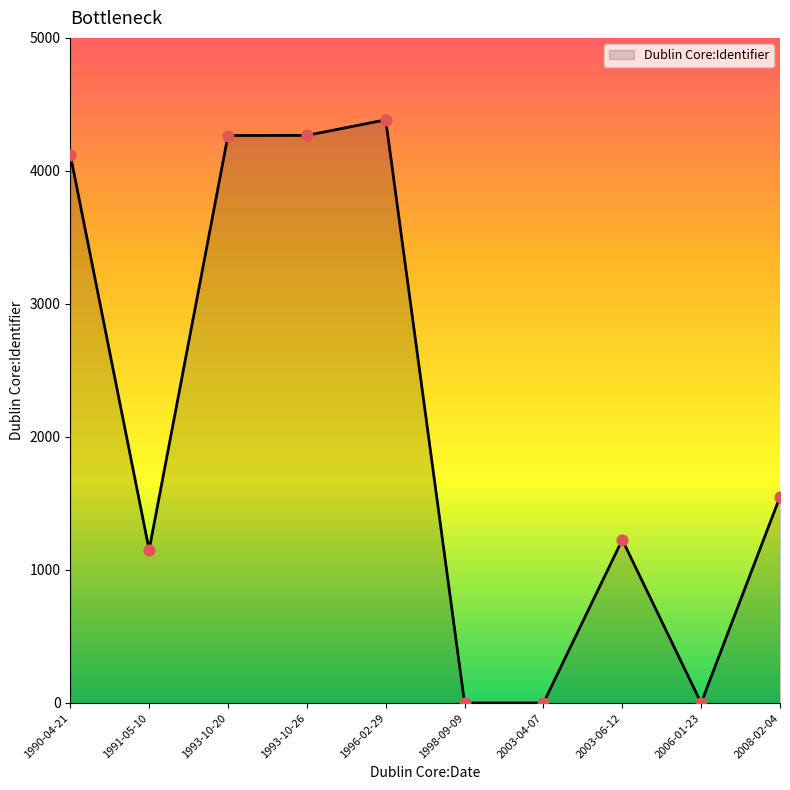

Which has a higher value, 1993-10-26 or 2003-04-07?

1993-10-26